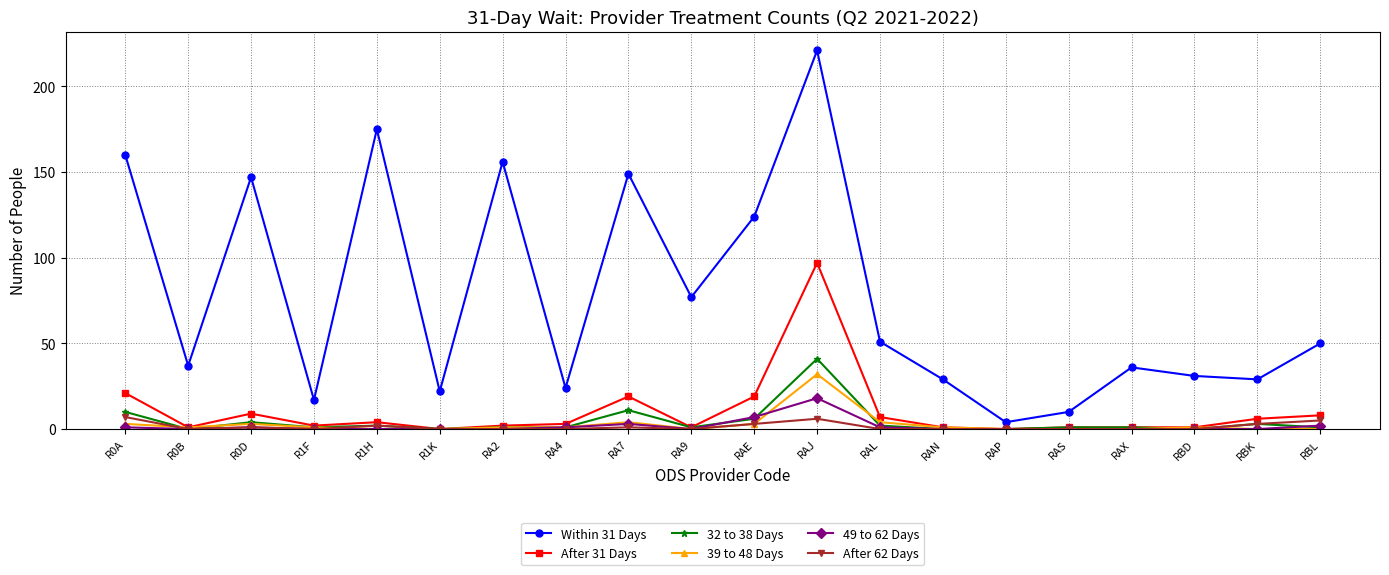

What is the sum of all Within 31 Days values?

1549